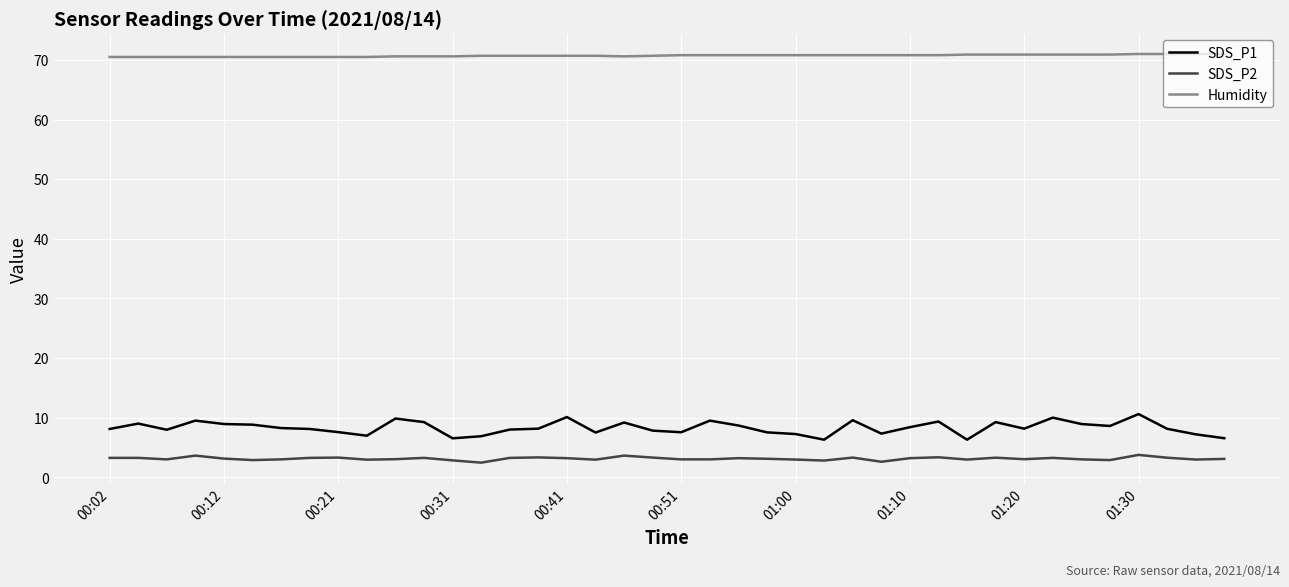

True or false: Humidity and SDS_P1 cross at least once.

False